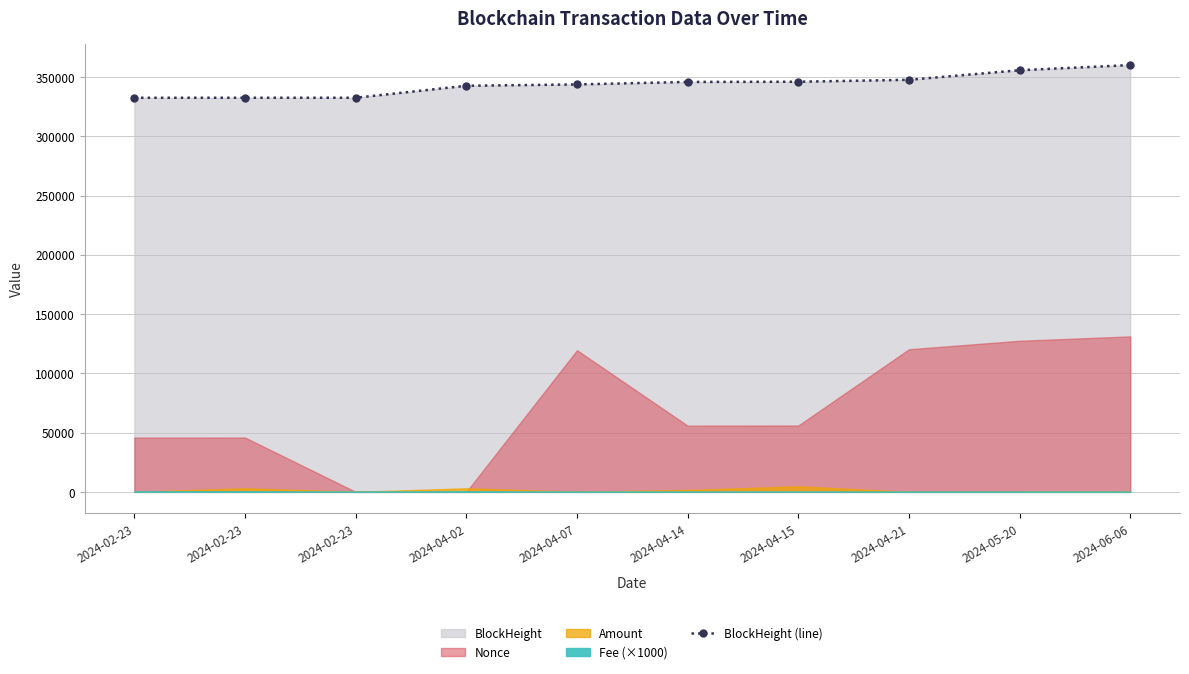

Where is the data nearest to the value 346237?

2024-04-15